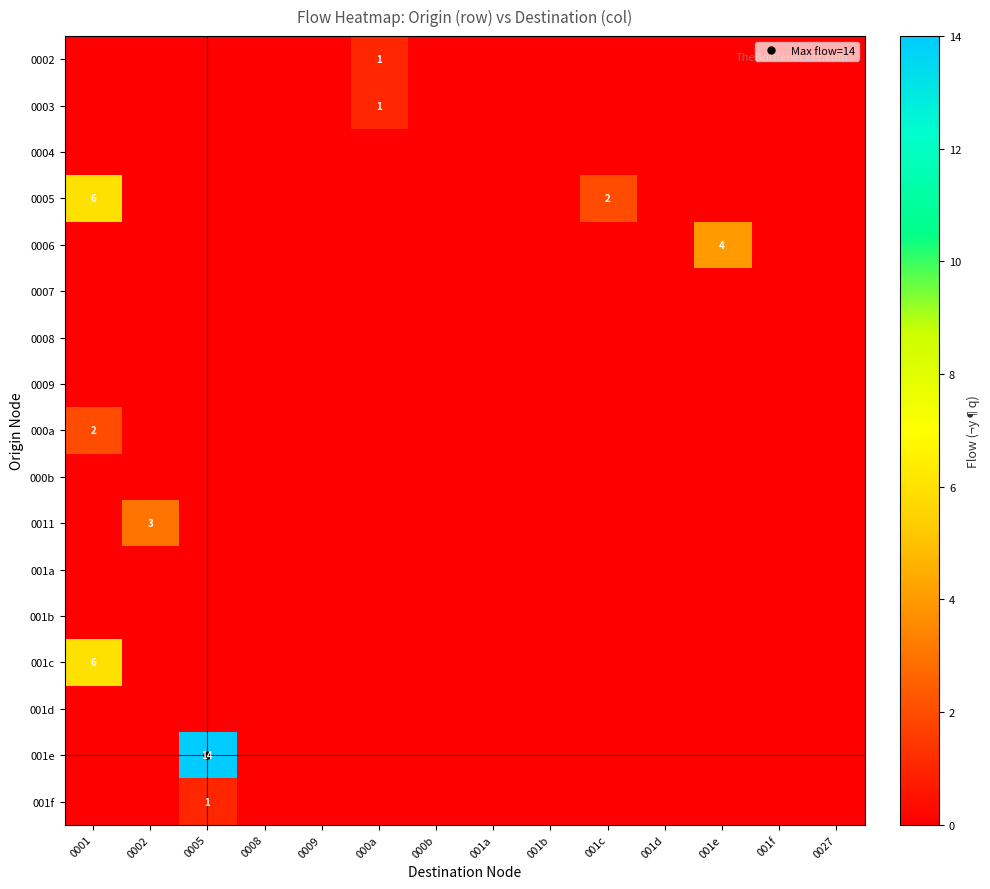

How many distinct data groups are displayed?

17